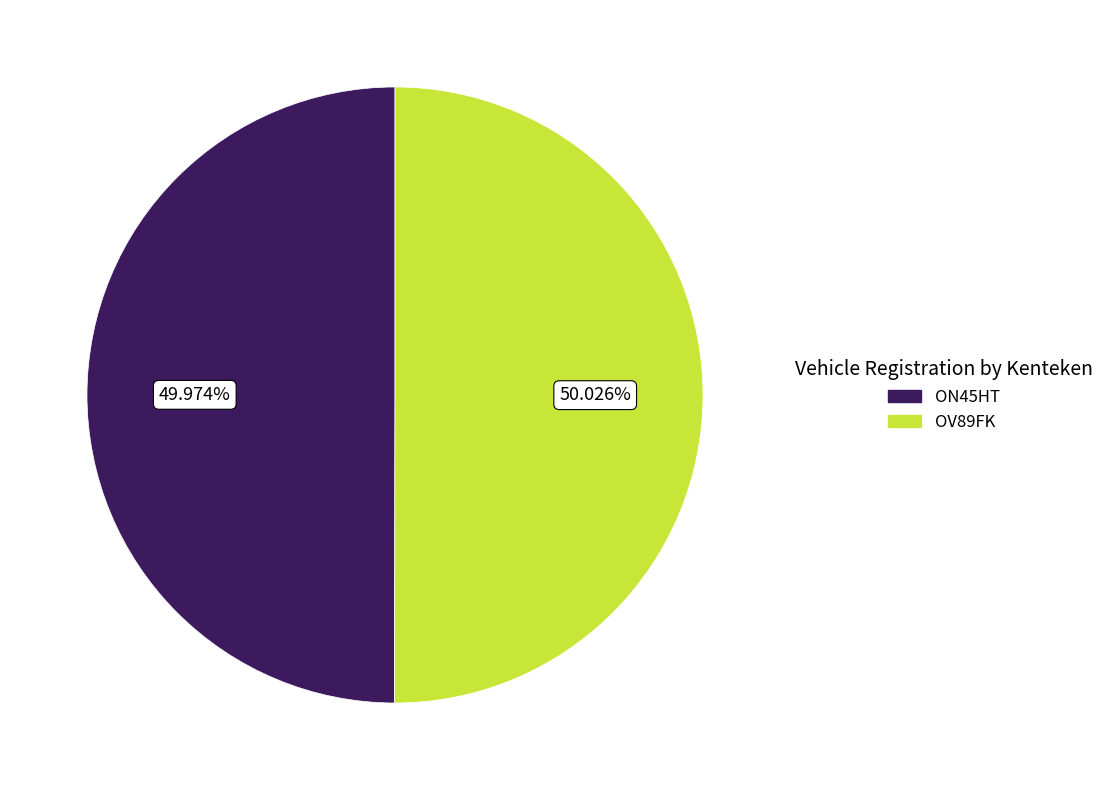

Is there any slice that represents more than half of the pie?

Yes